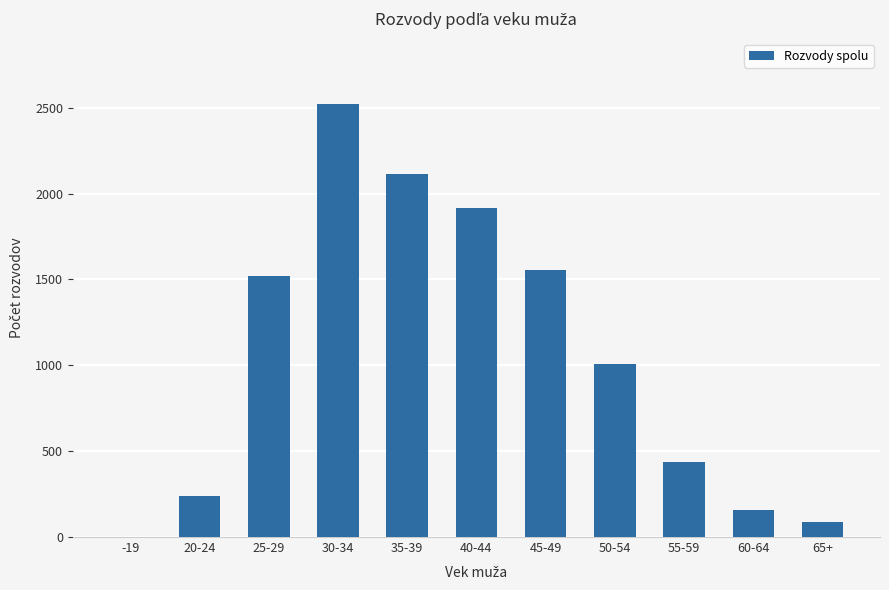

Are the bars grouped side by side (vs. stacked)?

No